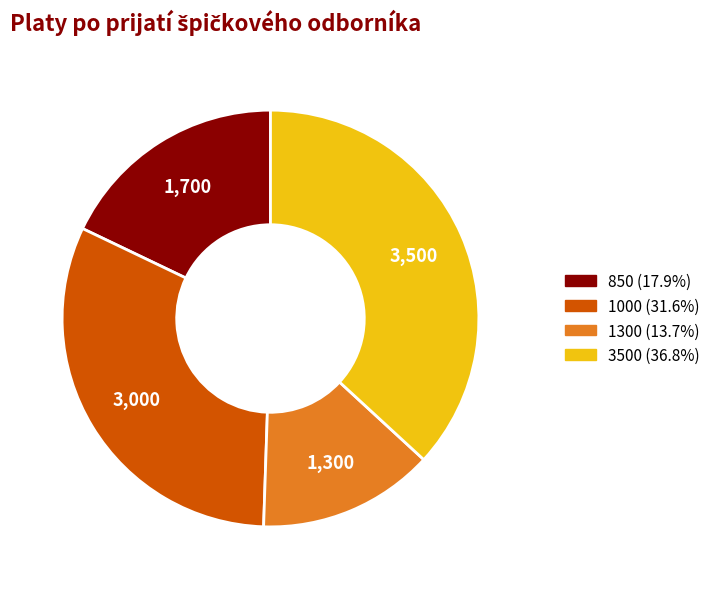

Does any single category account for the majority?

No